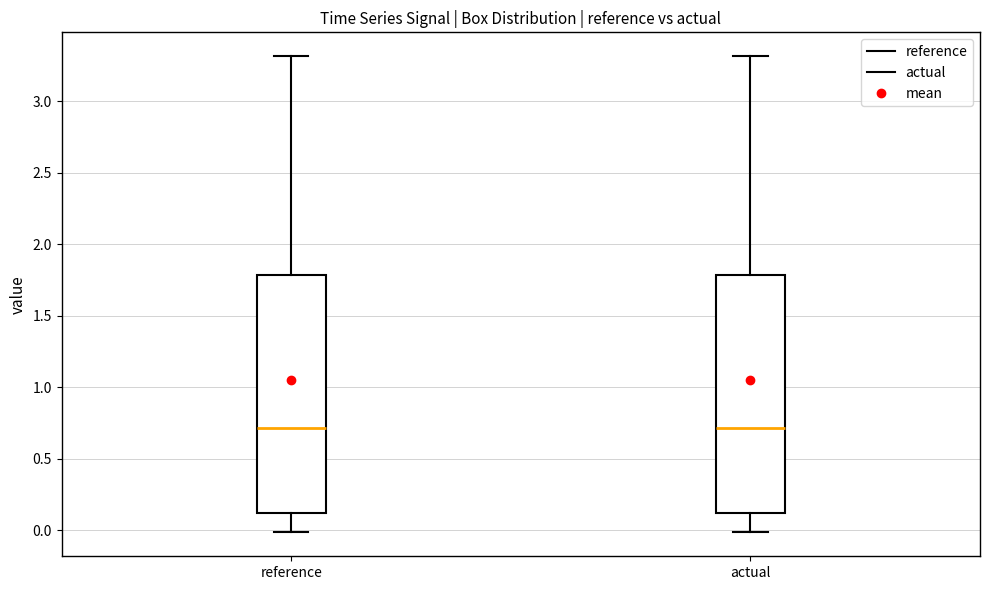

Reading left to right, transcribe this box plot: for each box, give where its median line is, the range the box spans, and where its two whiskers end, as read against the y-axis. The values are not printed on the chart, so give them approximately, as read against the axis.

reference: median 0.7, box 0.1 to 1.8, whiskers 0.0 to 3.3
actual: median 0.7, box 0.1 to 1.8, whiskers 0.0 to 3.3